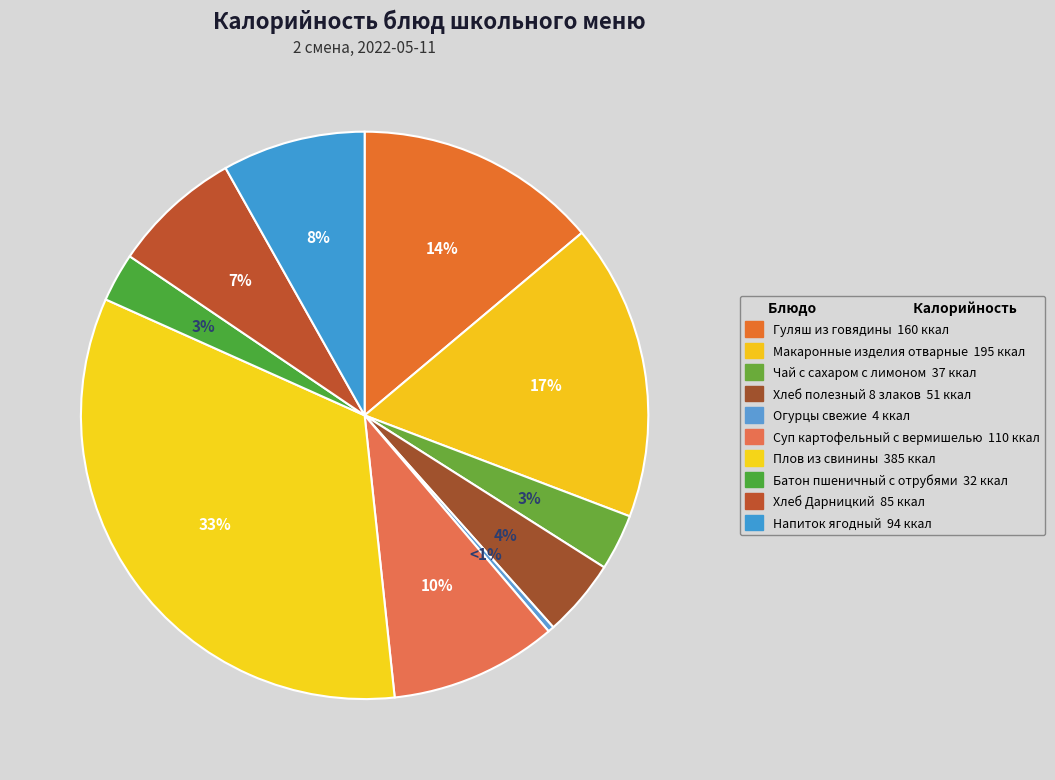

Count the number of slices in the pie.

10